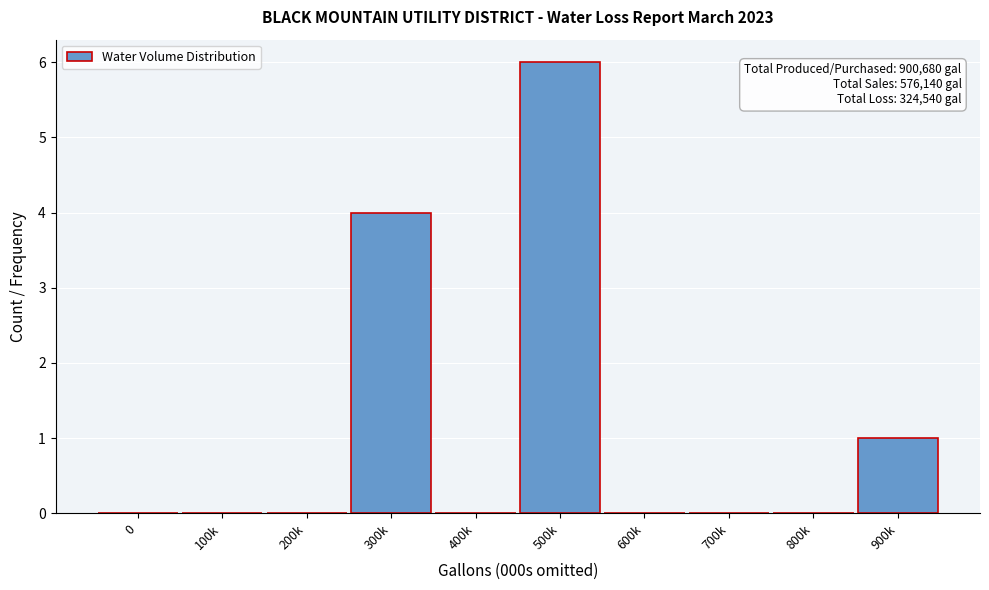

Reading right to left, what are all the values shown in this chart?

900k=1	800k=0	700k=0	600k=0	500k=6	400k=0	300k=4	200k=0	100k=0	0=0